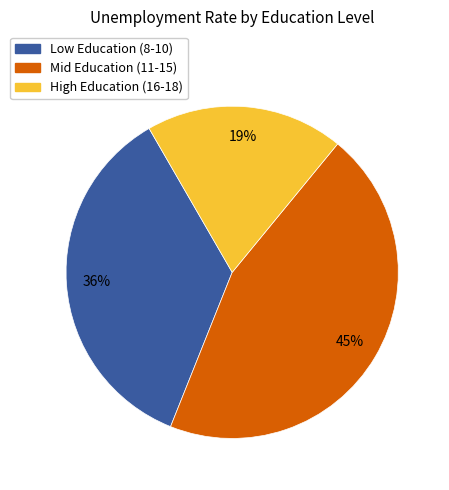

Is there any slice that represents more than half of the pie?

No